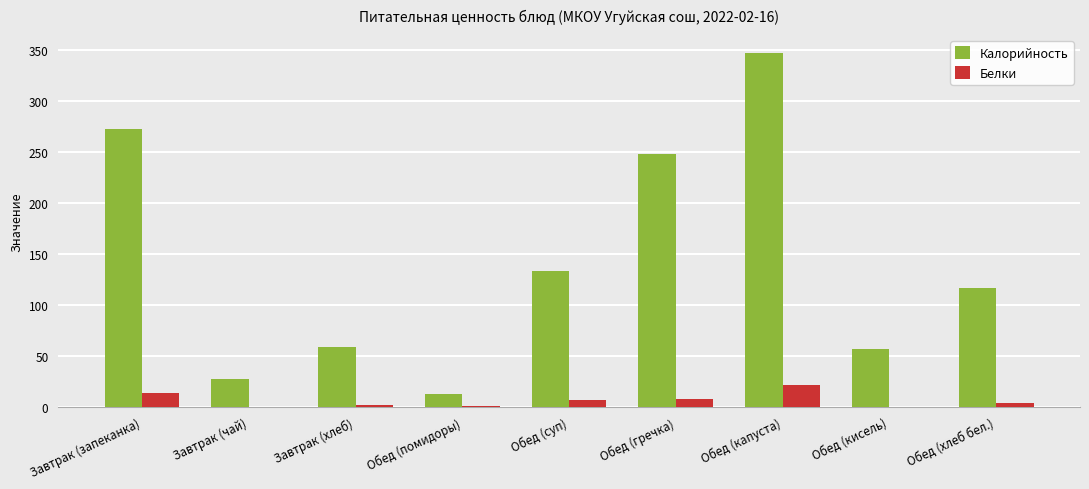

How many distinct data groups are displayed?

2